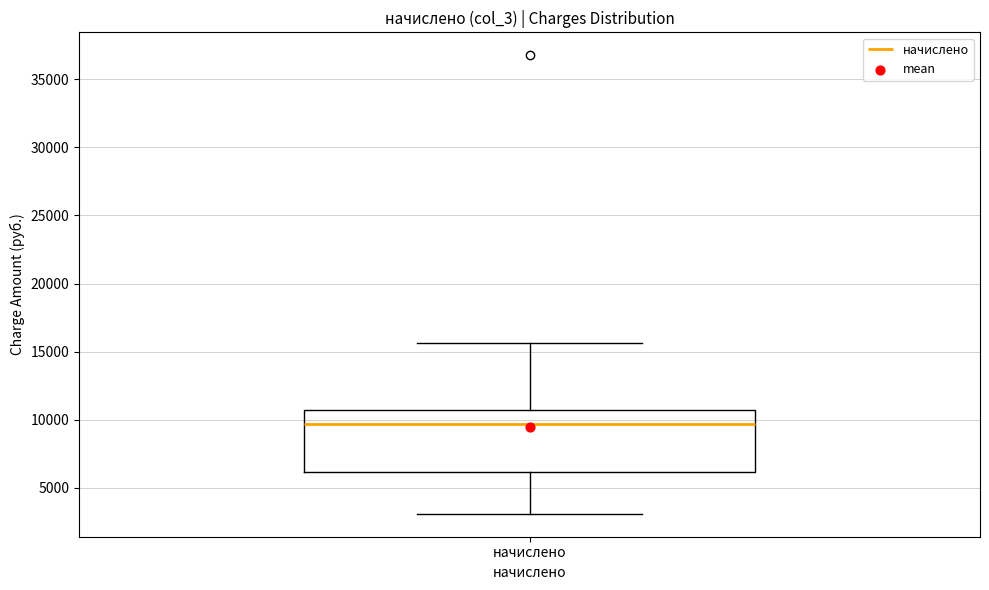

Where does the upper whisker of the box for начислено end on the y-axis? The values are not printed on the chart, so give them approximately, as read against the axis.

15500